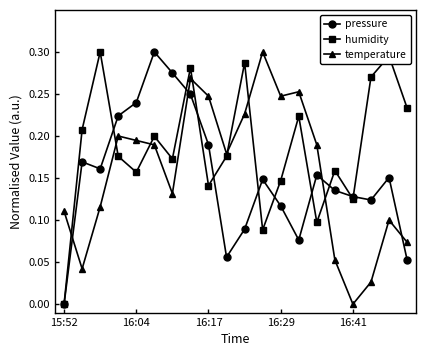

True or false: temperature has more than 2 interior local peaks.

True